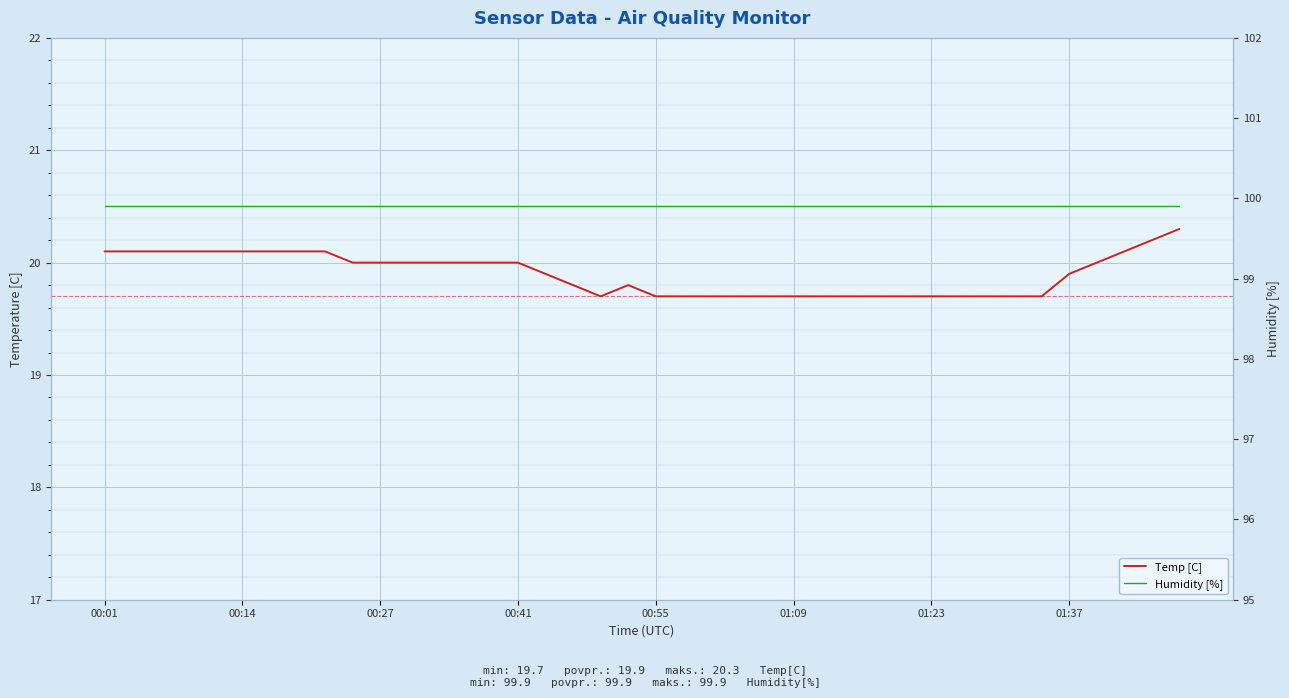

At which category is the sum across all series the highest?

39